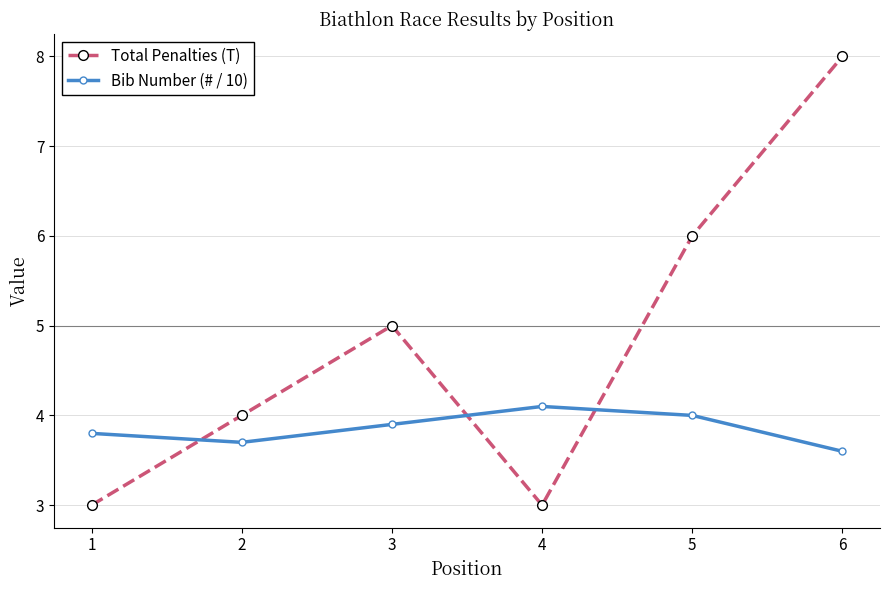

What is the approximate value of Bib Number (# / 10) at 5?

4.0